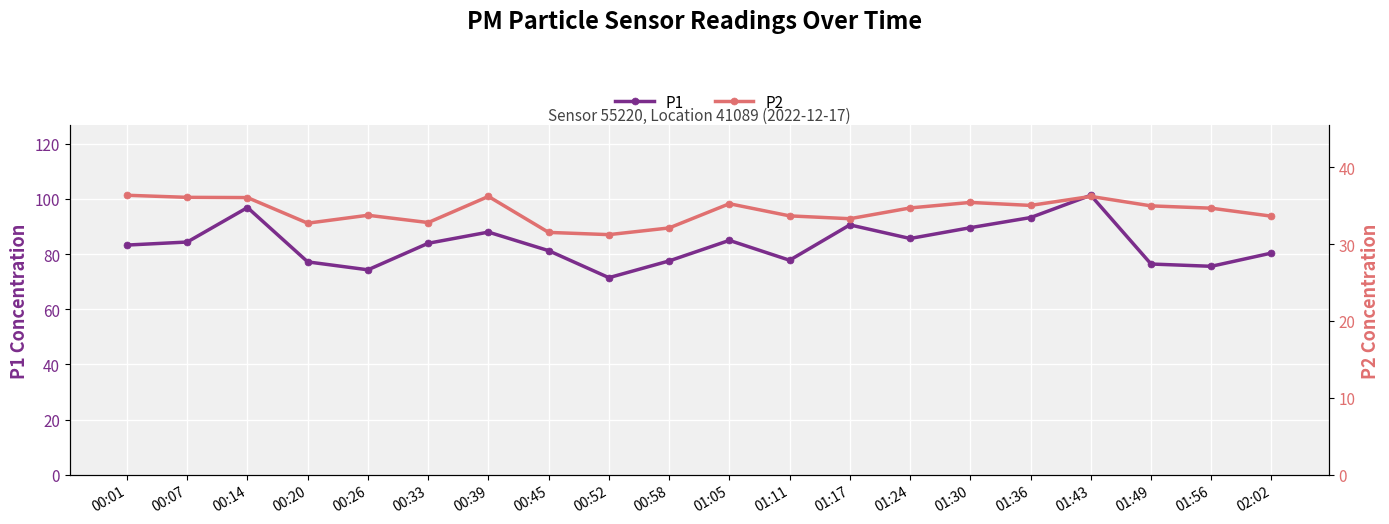

What is the label of the 12th point from the right?

00:52